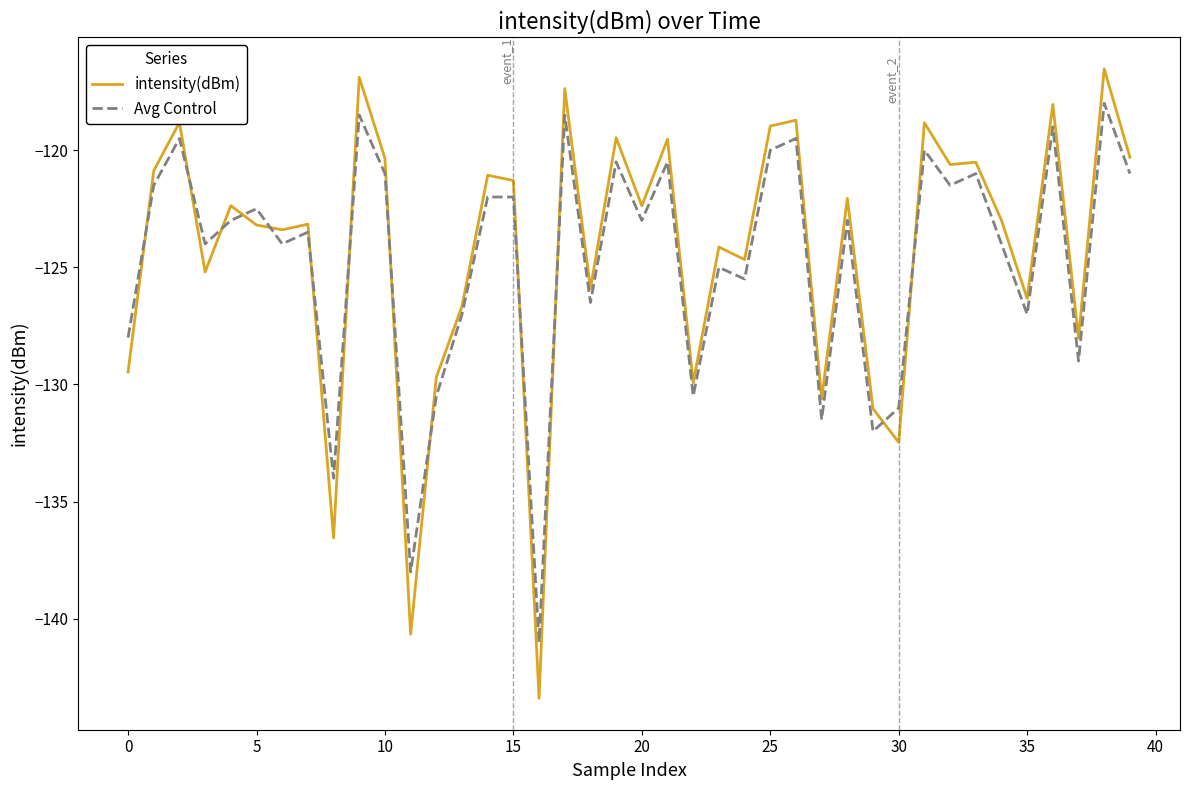

True or false: Avg Control and intensity(dBm) cross at least once.

True